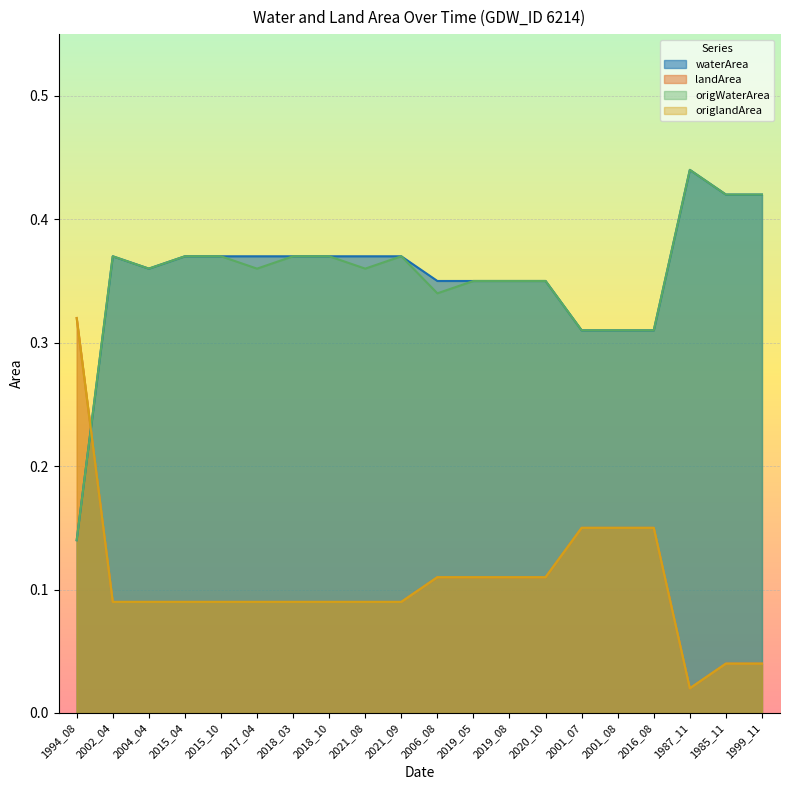

The value of landArea at 2004_04 is 0.1. True or false?

False